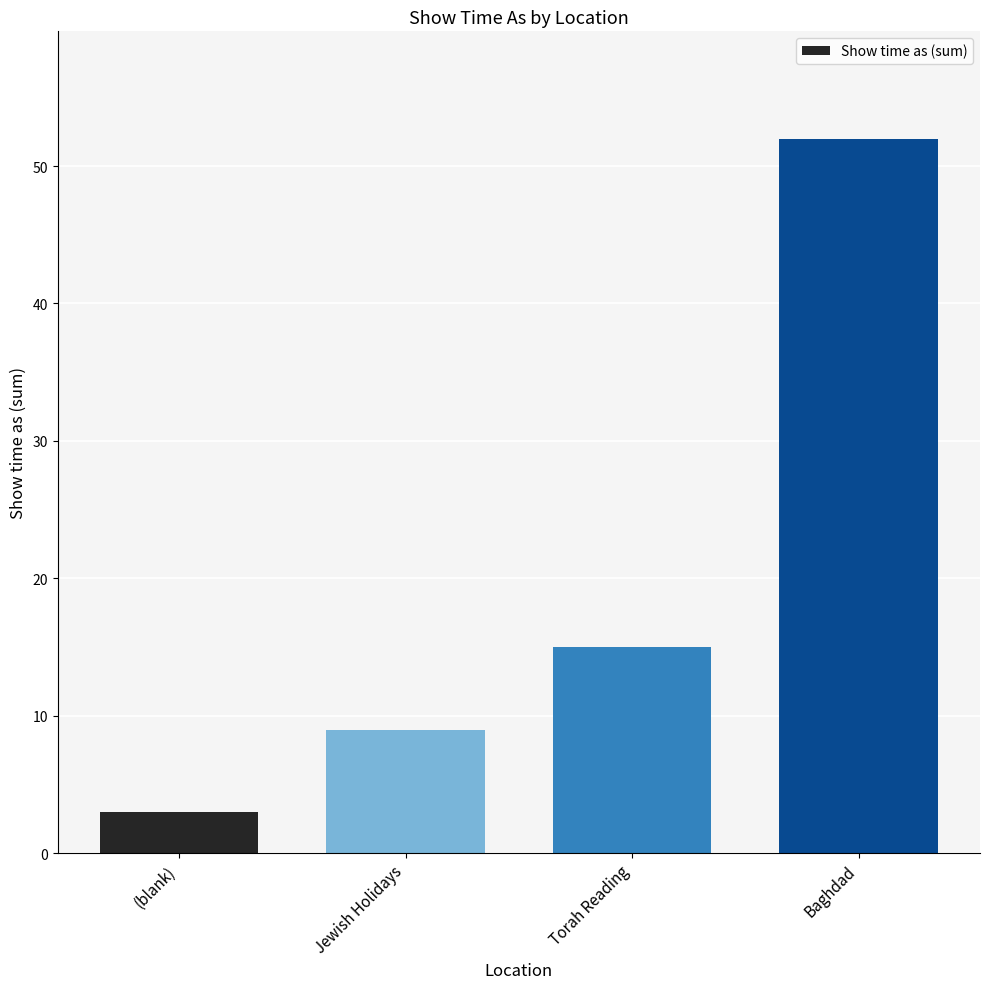

List the labels in order of value, smallest first.

(blank), Jewish Holidays, Torah Reading, Baghdad